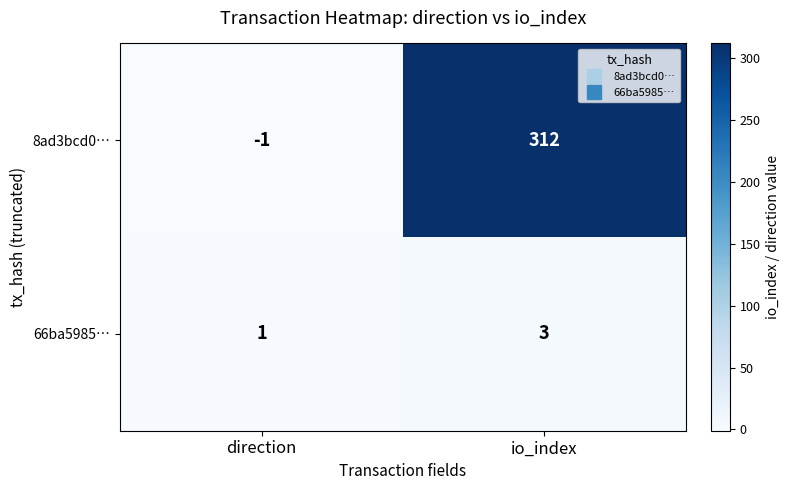

What is the sum of all 8ad3bcd0… values?

311